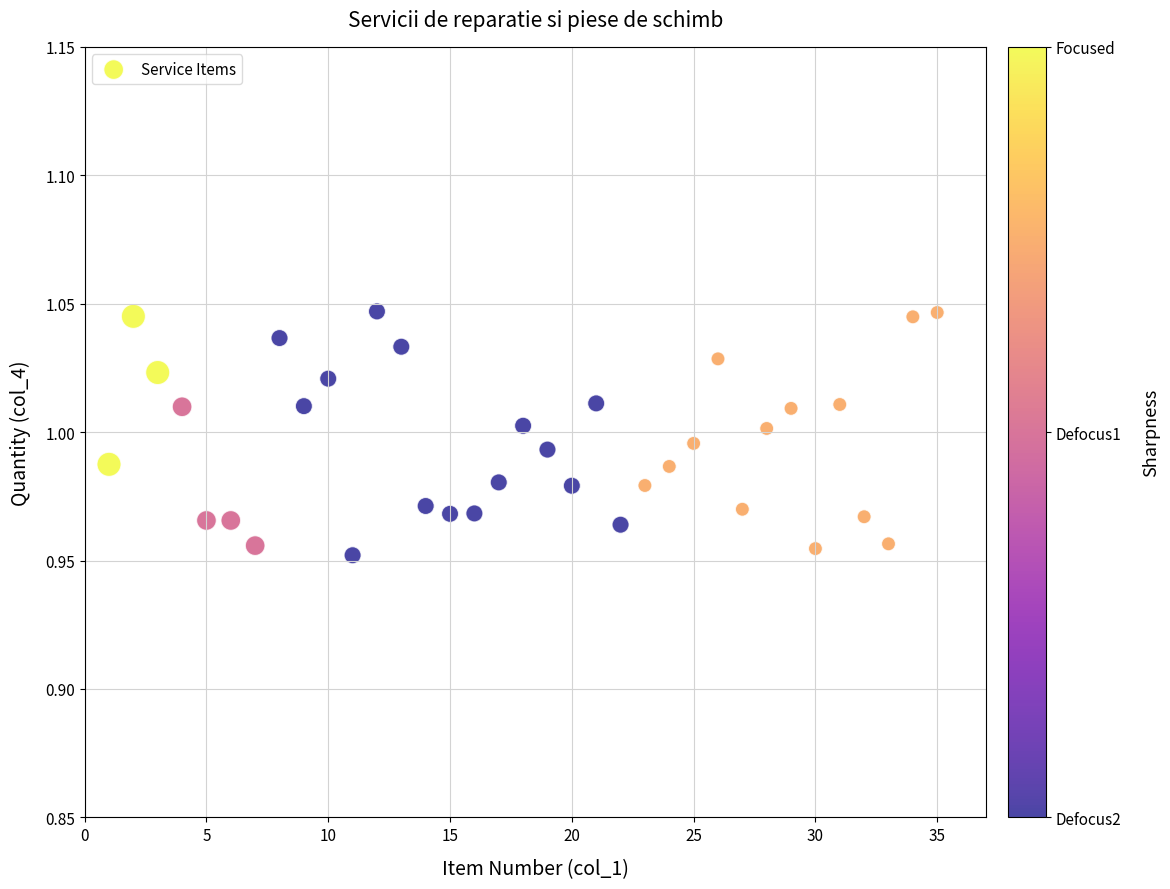

What is the range of X values (max minus min)?

34.0